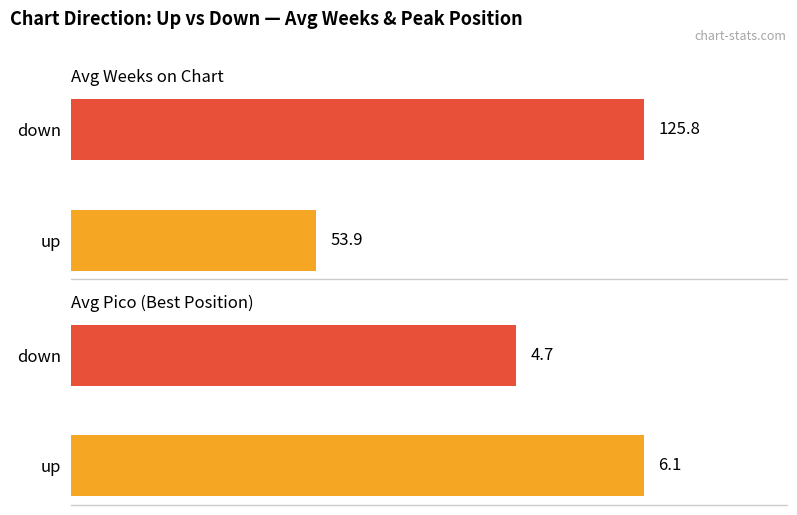

What is the average value of the Avg Weeks on Chart series?

89.8